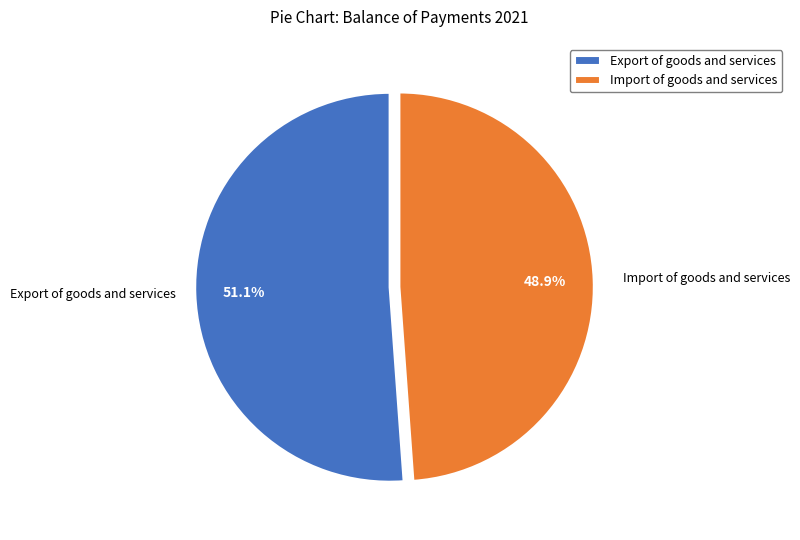

To the nearest percent, what is the difference between the Import of goods and services and Export of goods and services slice percentages?

2%